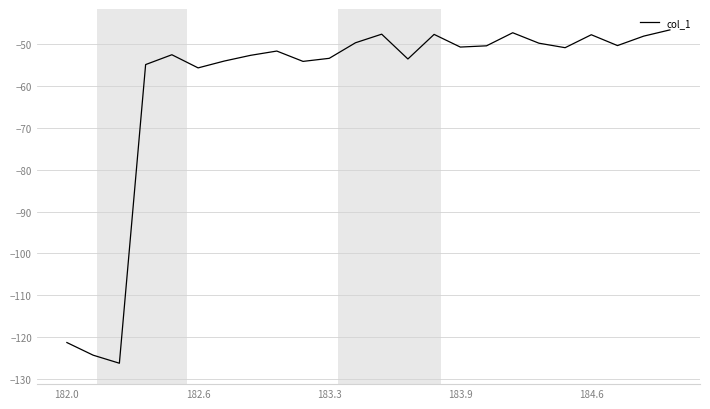

What is the difference between the second highest and minimum values?

79.0